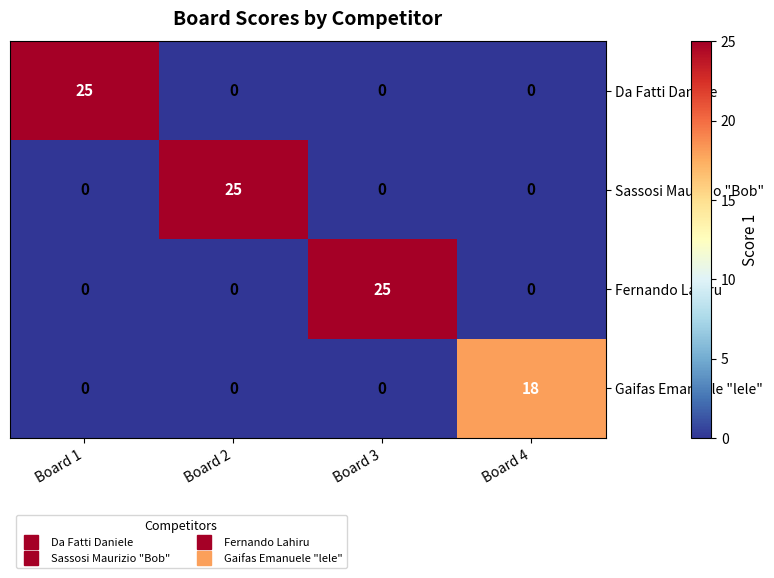

The Gaifas Emanuele "lele" series shows -5 at Board 1. True or false?

False